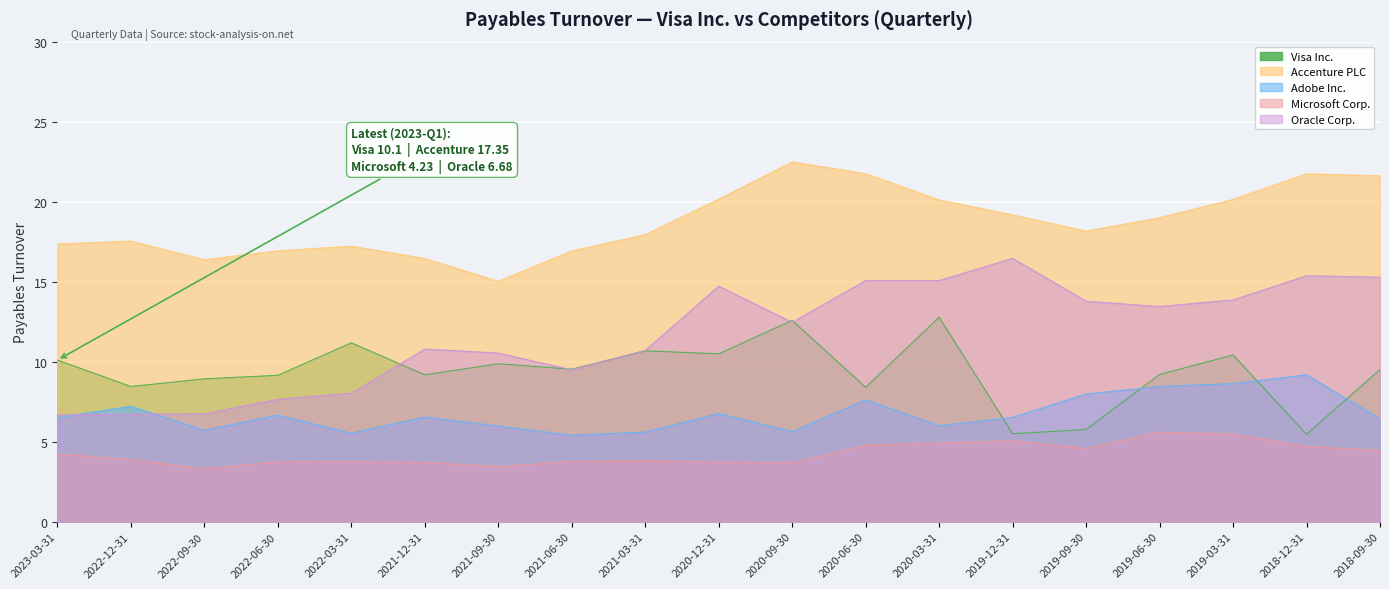

Reading left to right, transcribe all the data shown in this chart.

Visa Inc.: 10.1	8.4	8.9	9.2	11.2	9.2	9.9	9.5	10.7	10.5	12.6	8.4	12.8	5.5	5.8	9.2	10.4	5.5	9.5
Accenture PLC: 17.4	17.5	16.4	16.9	17.2	16.4	15.0	16.9	17.9	20.2	22.5	21.8	20.1	19.2	18.2	19.0	20.1	21.7	21.6
Adobe Inc.: 6.5	7.2	5.7	6.7	5.5	6.5	6.0	5.4	5.6	6.8	5.6	7.6	6.0	6.5	8.0	8.4	8.6	9.2	6.4
Microsoft Corp.: 4.2	3.9	3.3	3.7	3.8	3.7	3.4	3.8	3.8	3.7	3.7	4.8	4.9	5.1	4.6	5.6	5.5	4.7	4.5
Oracle Corp.: 6.7	6.7	6.7	7.7	8.0	10.8	10.5	9.5	10.7	14.7	12.5	15.1	15.1	16.5	13.8	13.4	13.9	15.4	15.3